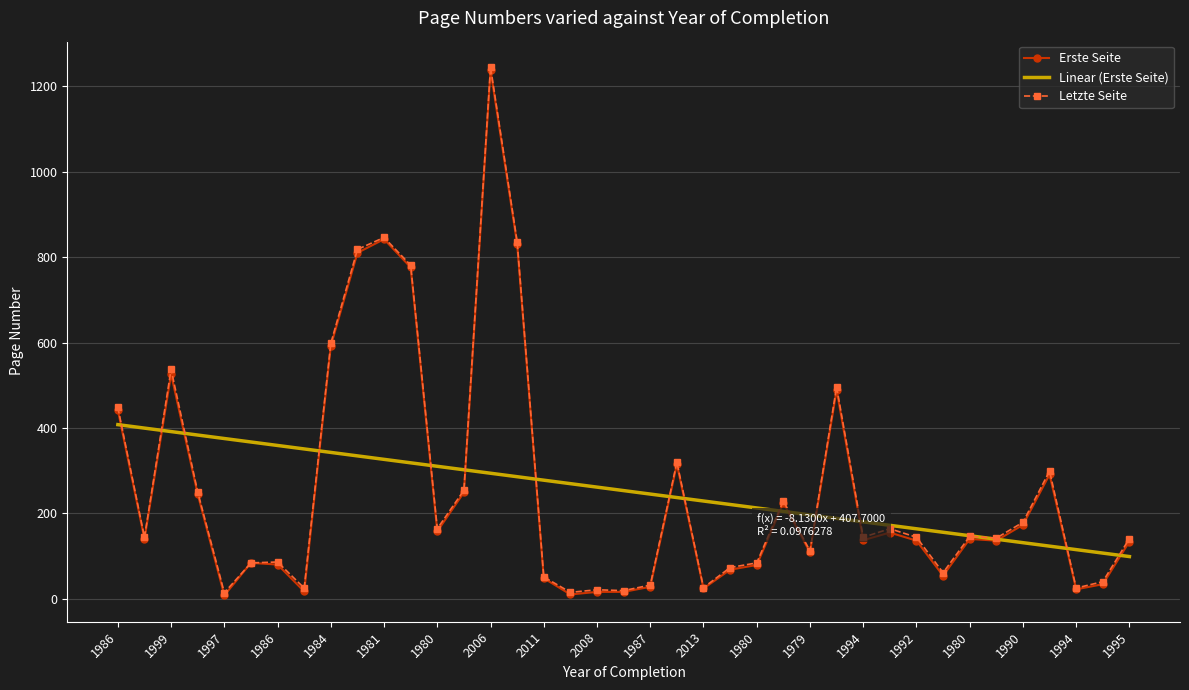

After their last crossing, which series has the higher values: Erste Seite or Linear (Erste Seite)?

Erste Seite